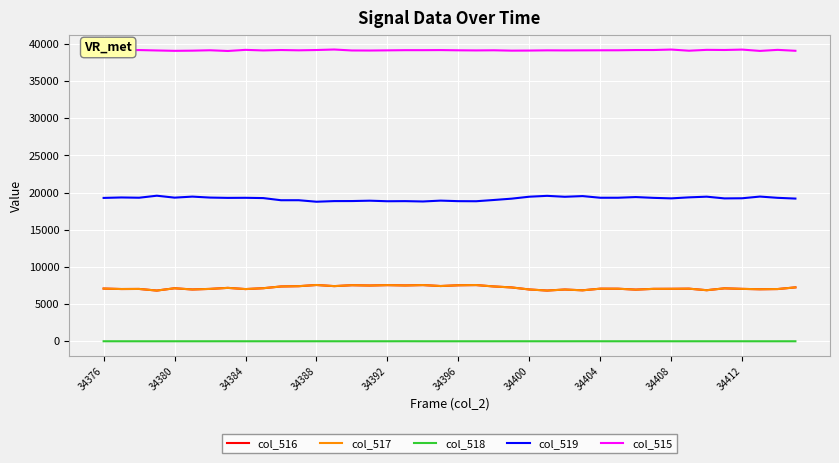

What is the minimum value for col_519?

18776